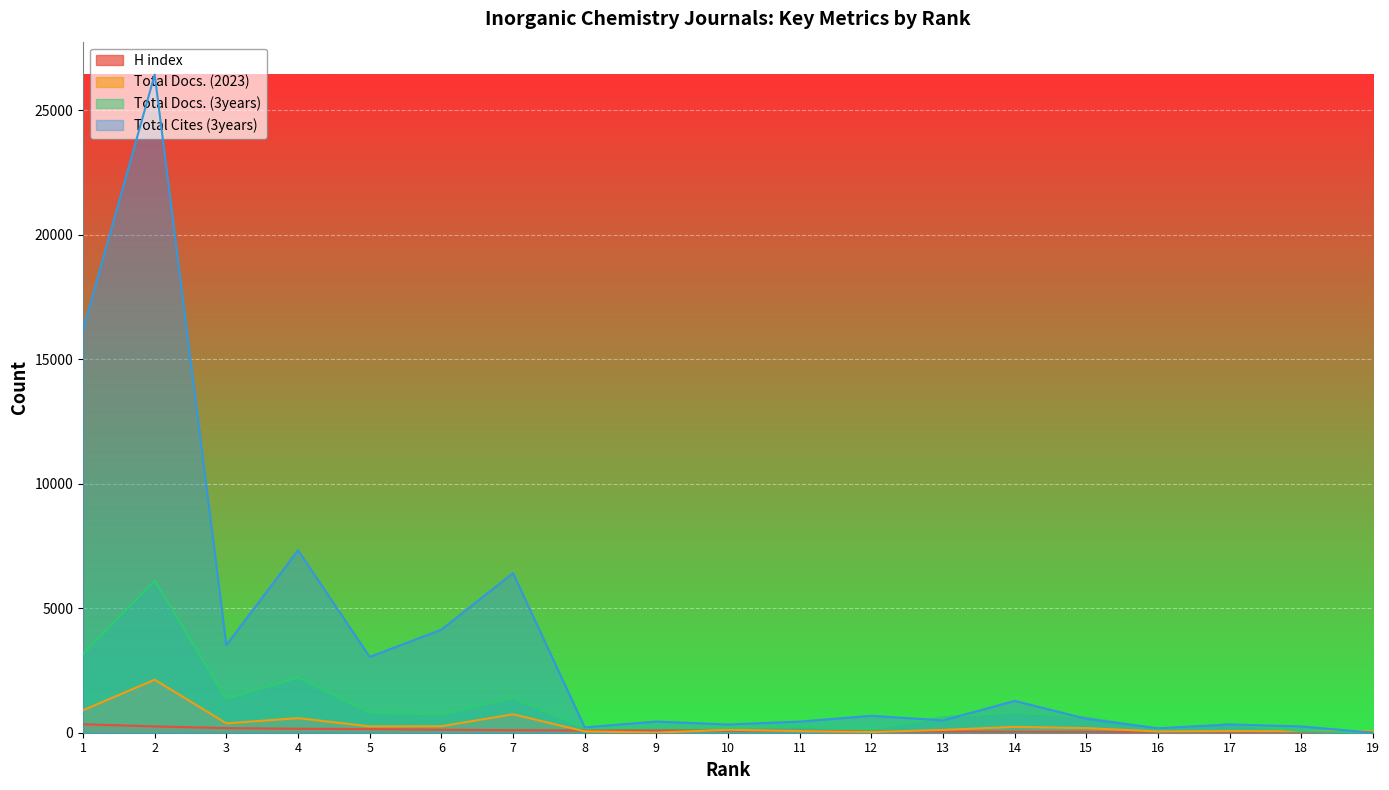

Rank the categories by Total Docs. (3years) value from highest to lowest.

2, 1, 4, 7, 3, 14, 5, 6, 13, 15, 17, 11, 9, 10, 8, 16, 12, 18, 19